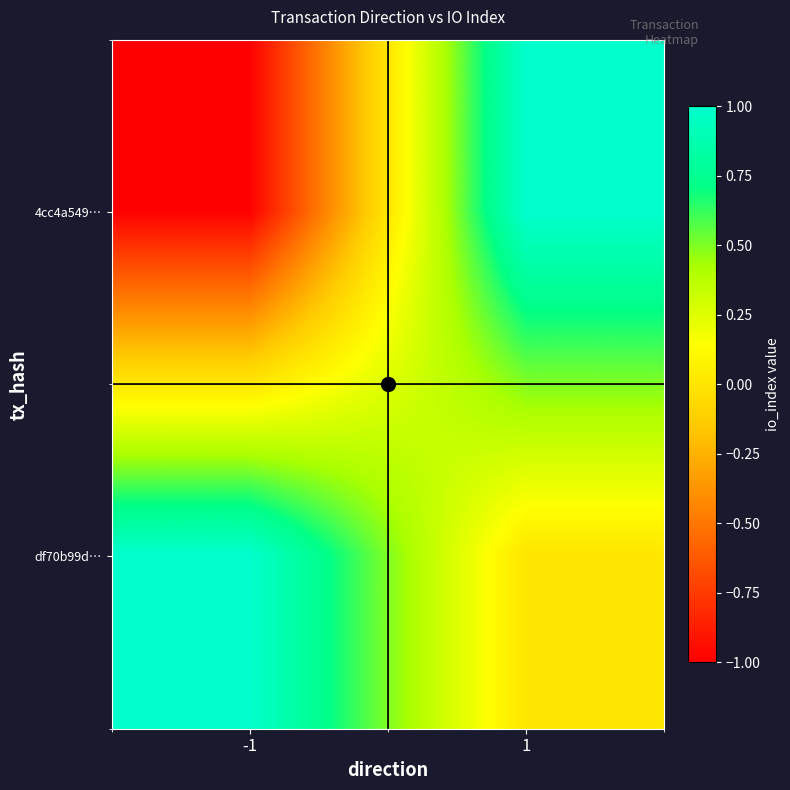

At which category is the sum across all series the highest?

1